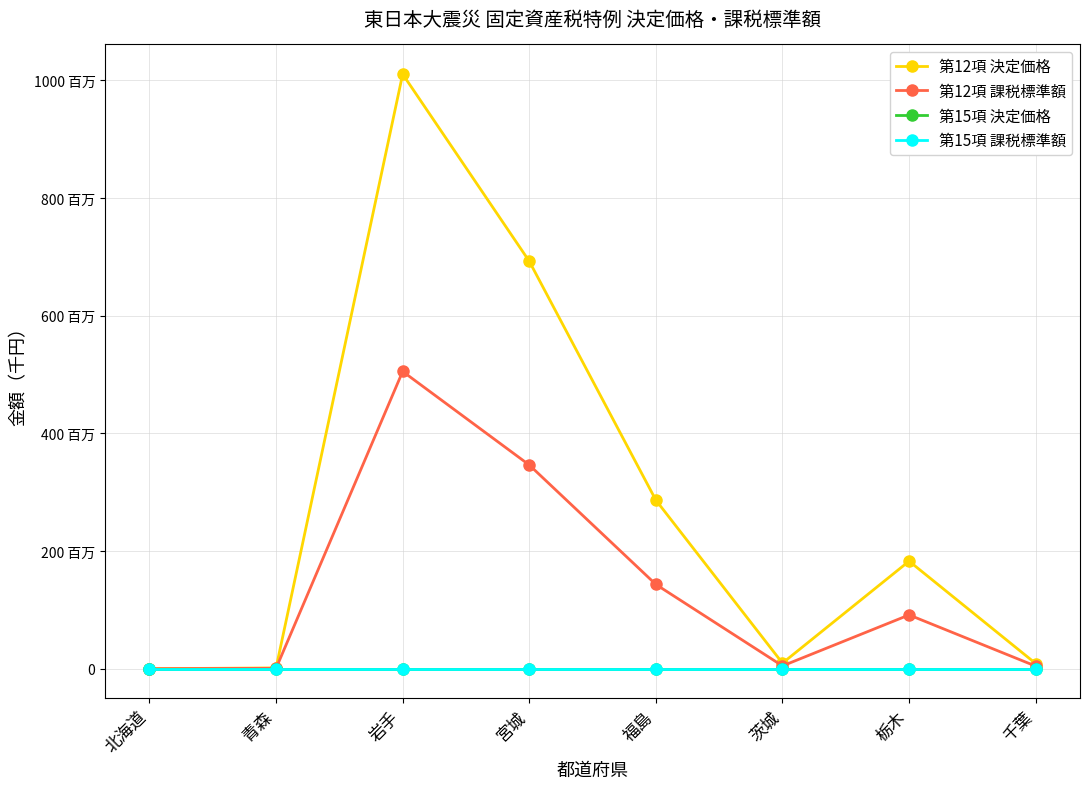

True or false: 第15項 決定価格 and 第12項 課税標準額 intersect in this chart.

False